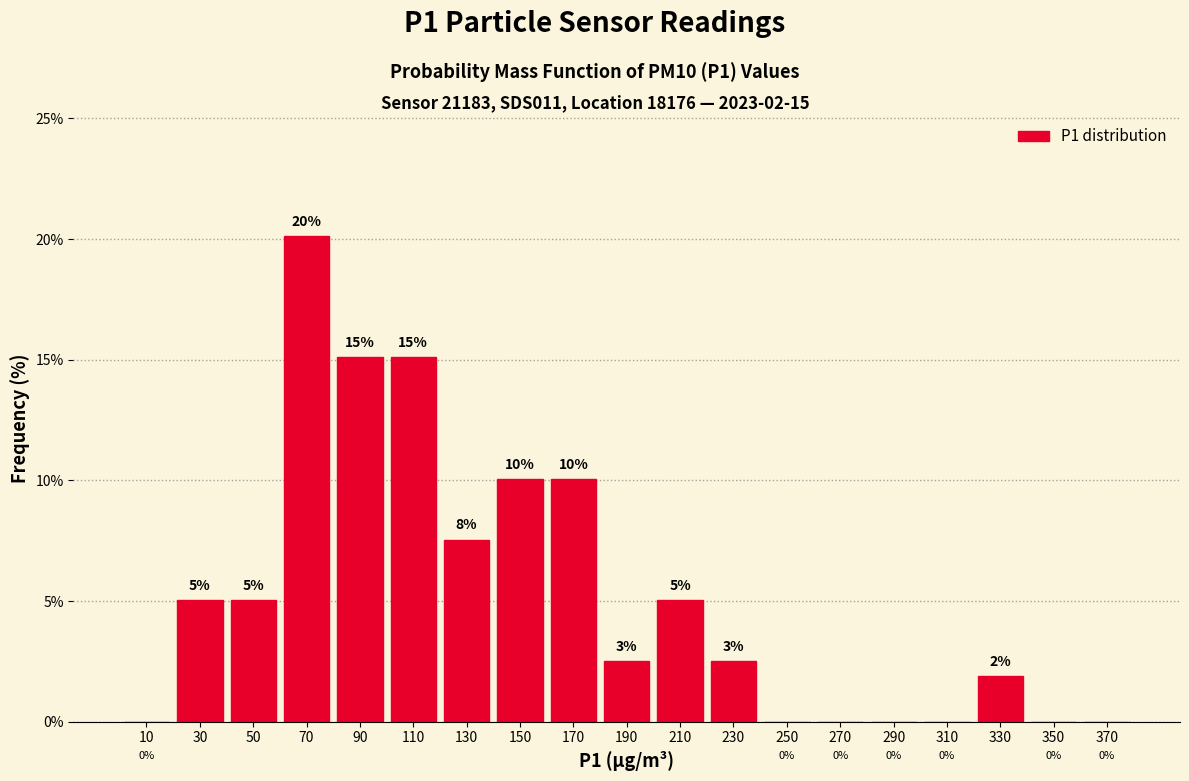

Over which range of the x-axis is the bar tallest?

60 to 80